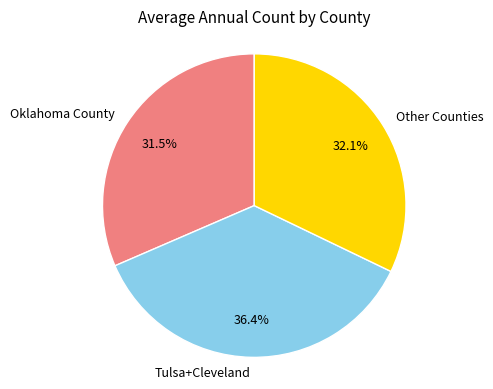

To the nearest percent, what is the average slice percentage?

33%